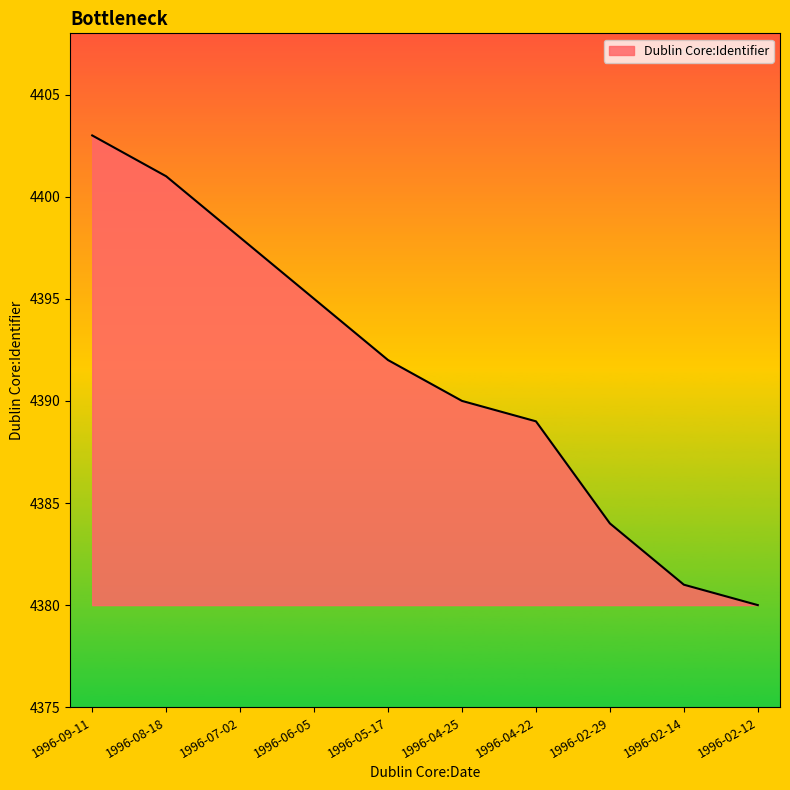

Between 1996-05-17 and 1996-02-14, which is larger?

1996-05-17